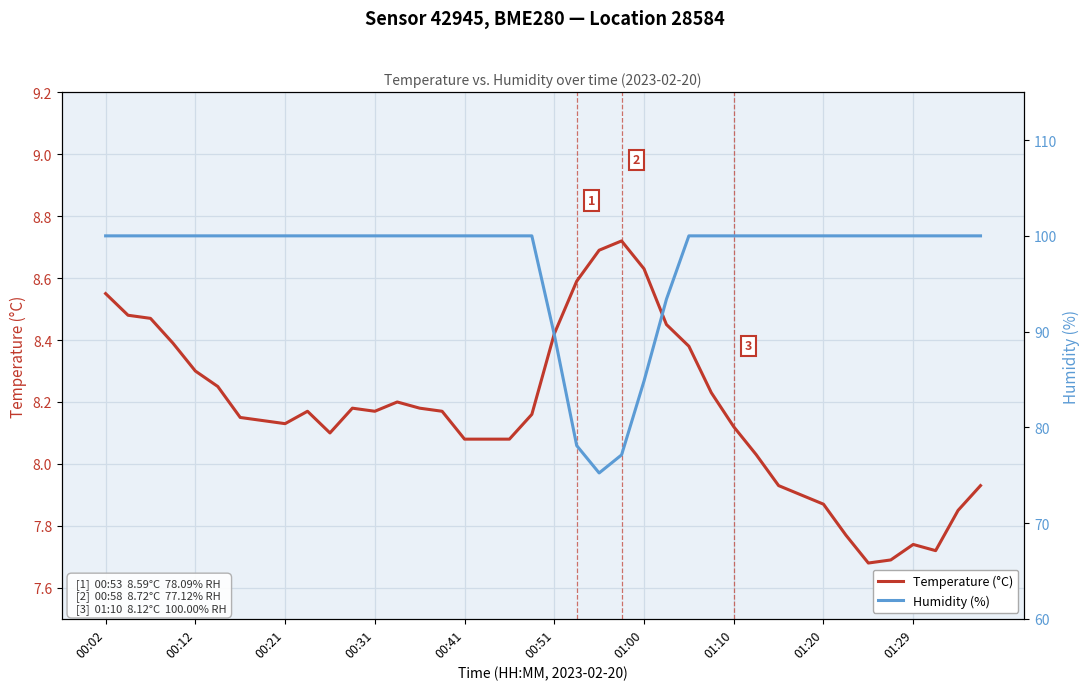

Where is Humidity (%) nearest to the value 87?

01:00